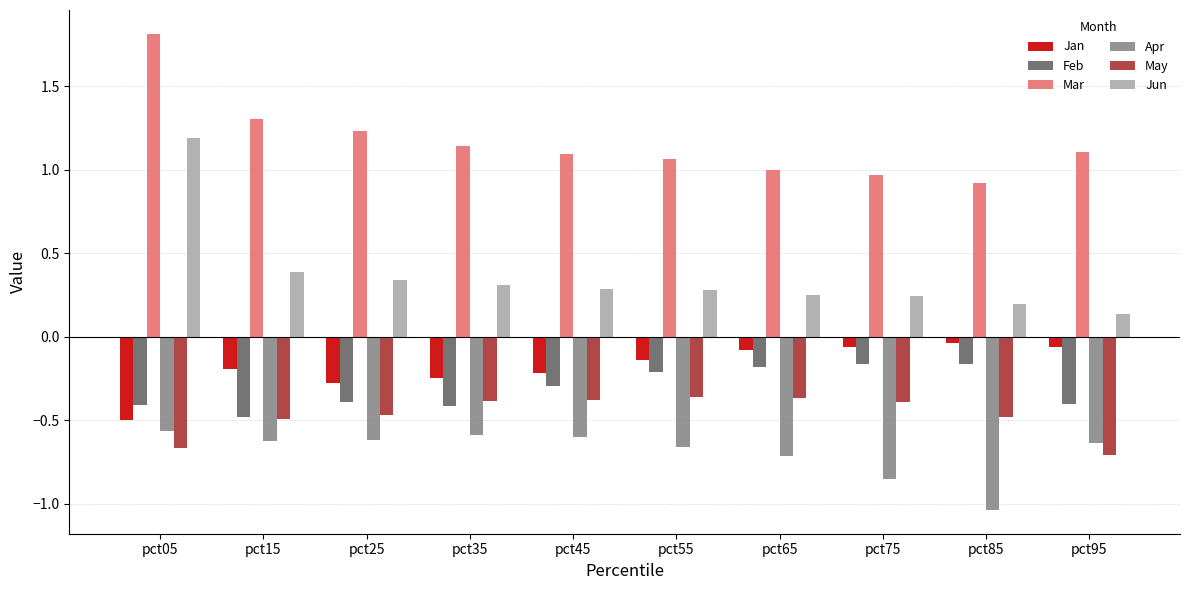

Which category has the highest value across all series?

pct05